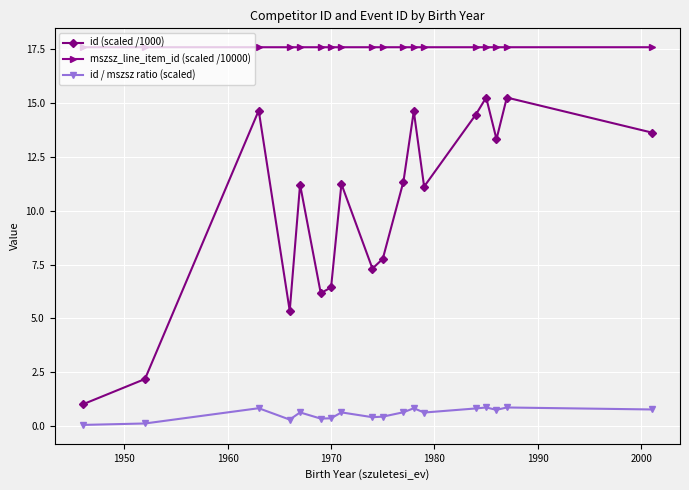

In id (scaled /1000), how many points are higher than both neighbors (excluding endpoints)?

6